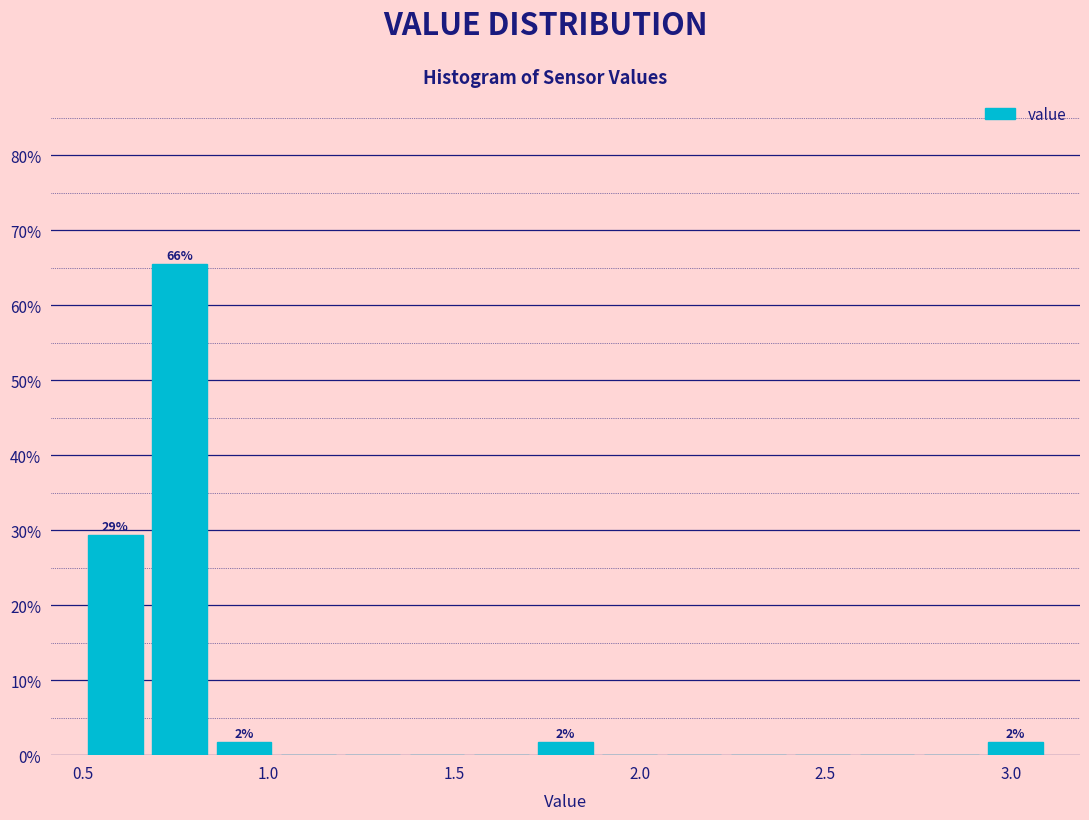

Around what value on the x-axis is the tallest bar? Give the approximate position of its centre, as read against the axis.

0.75